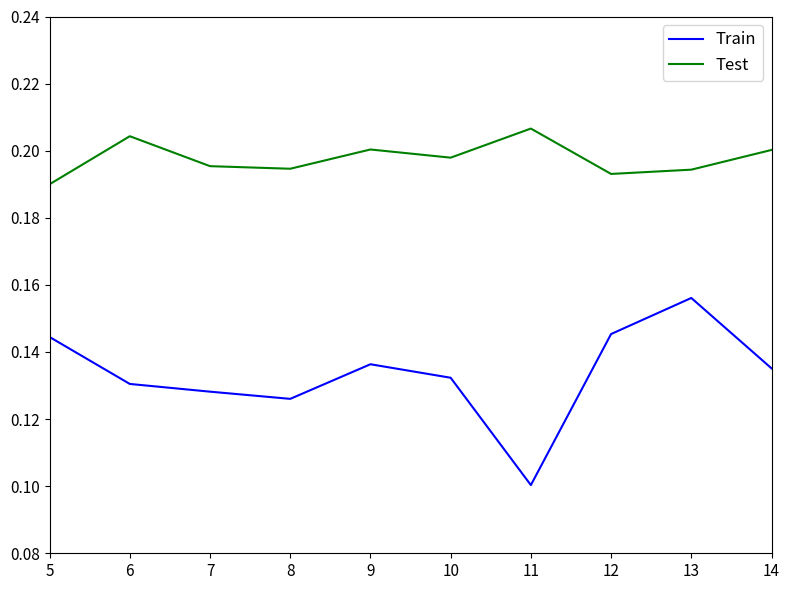

List the series in order of their peak value, lowest first.

Train, Test